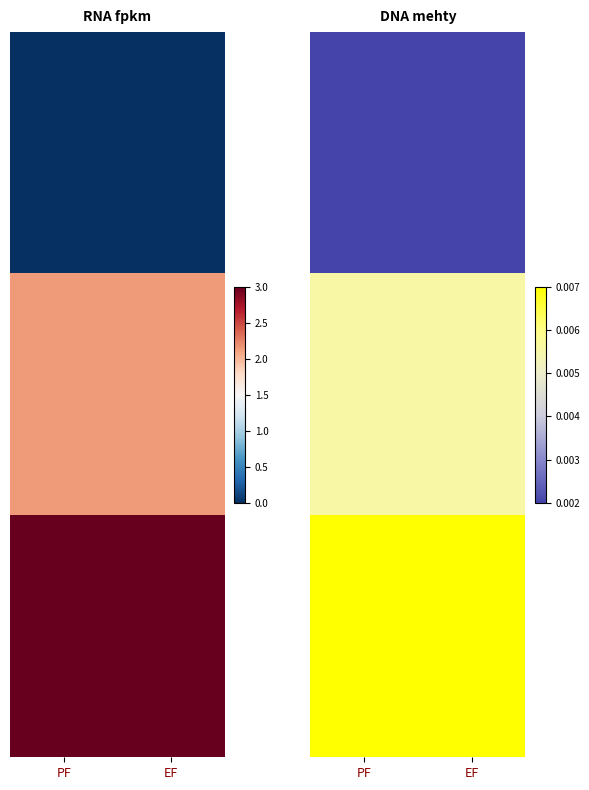

Which label corresponds to the smallest value in the chart?

PF